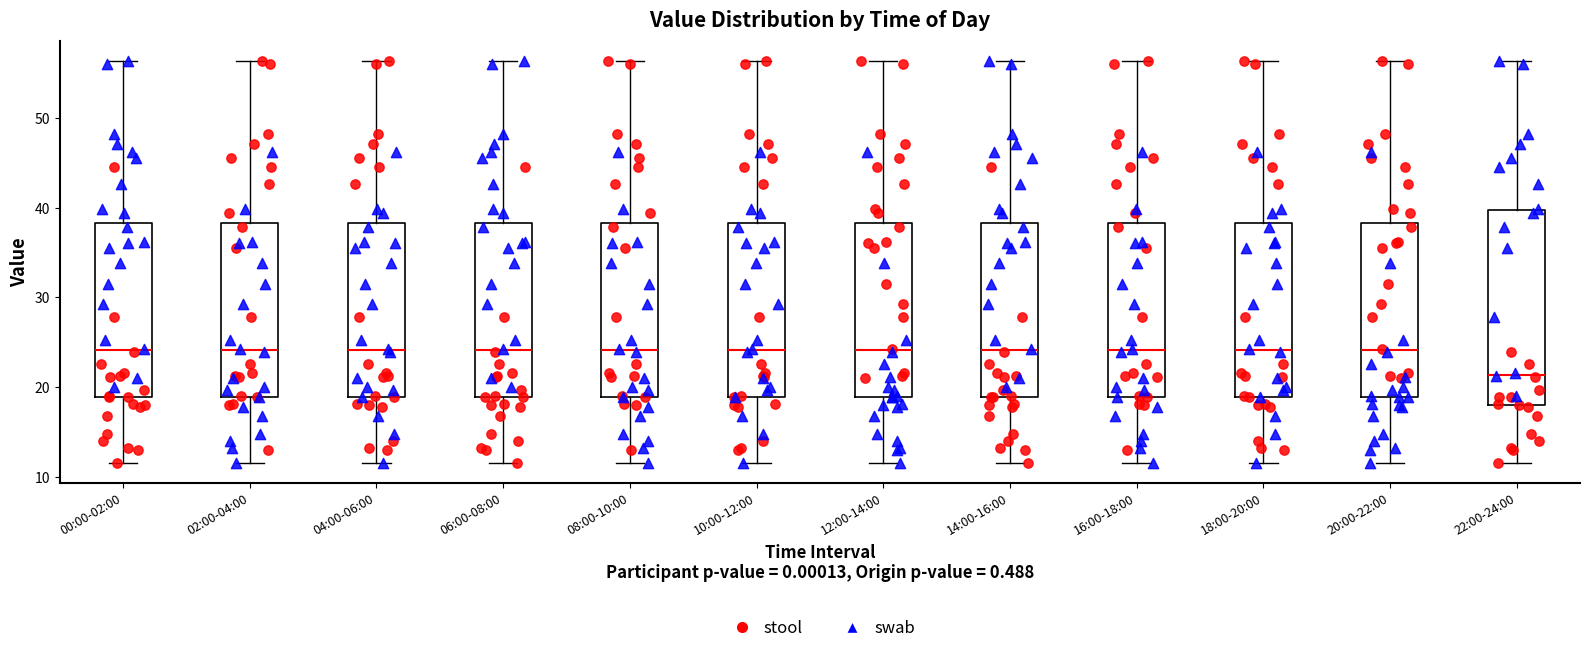

Reading left to right, read every box against the y-axis: the position of its median line, the range the box covers, and the ends of its whiskers. The values are not printed on the chart, so give them approximately, as read against the axis.

00:00-02:00: median 24, box 19 to 38, whiskers 12 to 56
02:00-04:00: median 24, box 19 to 38, whiskers 12 to 56
04:00-06:00: median 24, box 19 to 38, whiskers 12 to 56
06:00-08:00: median 24, box 19 to 38, whiskers 12 to 56
08:00-10:00: median 24, box 19 to 38, whiskers 12 to 56
10:00-12:00: median 24, box 19 to 38, whiskers 12 to 56
12:00-14:00: median 24, box 19 to 38, whiskers 12 to 56
14:00-16:00: median 24, box 19 to 38, whiskers 12 to 56
16:00-18:00: median 24, box 19 to 38, whiskers 12 to 56
18:00-20:00: median 24, box 19 to 38, whiskers 12 to 56
20:00-22:00: median 24, box 19 to 38, whiskers 12 to 56
22:00-24:00: median 21, box 18 to 40, whiskers 12 to 56